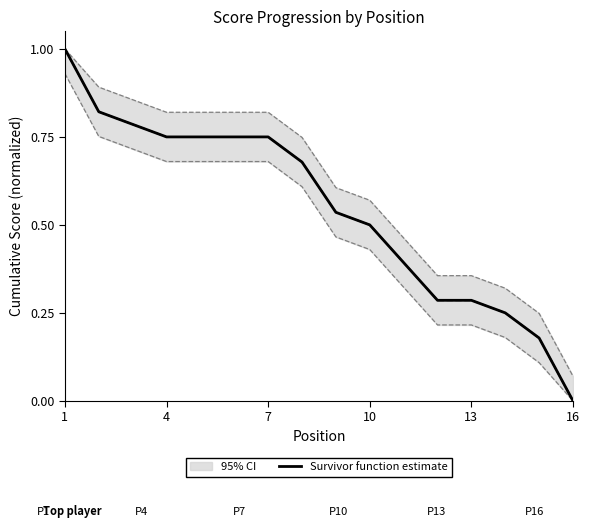

Reading left to right, list all the values displayed in this chart.

1.0	0.8	0.8	0.8	0.8	0.8	0.8	0.7	0.5	0.5	0.4	0.3	0.3	0.2	0.2	0.0